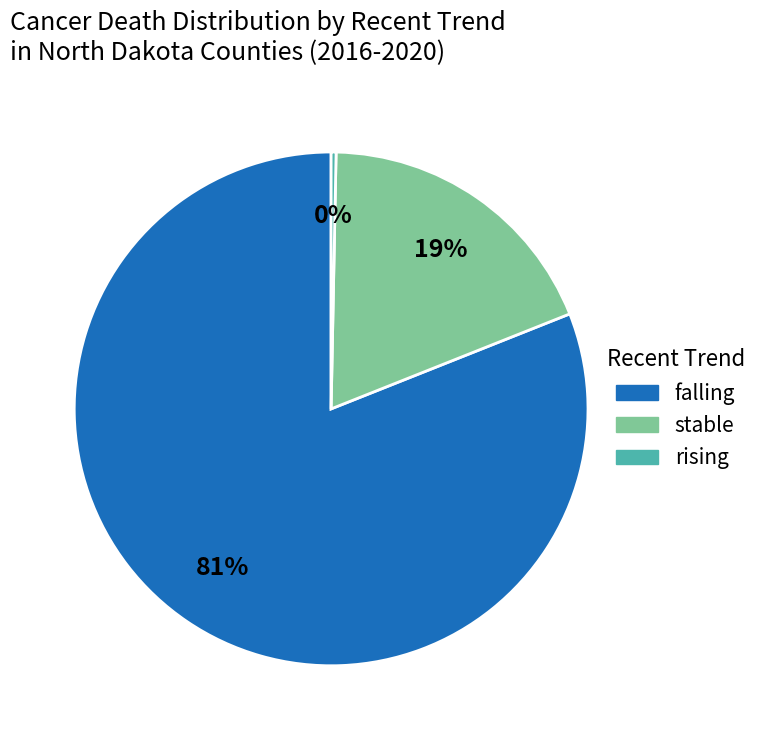

Between stable and falling, which is larger?

falling